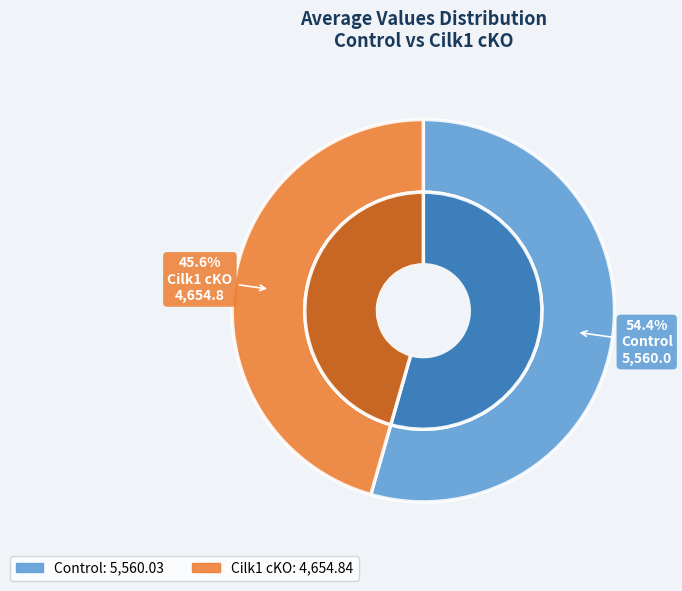

To the nearest percent, what is the average slice percentage?

50%